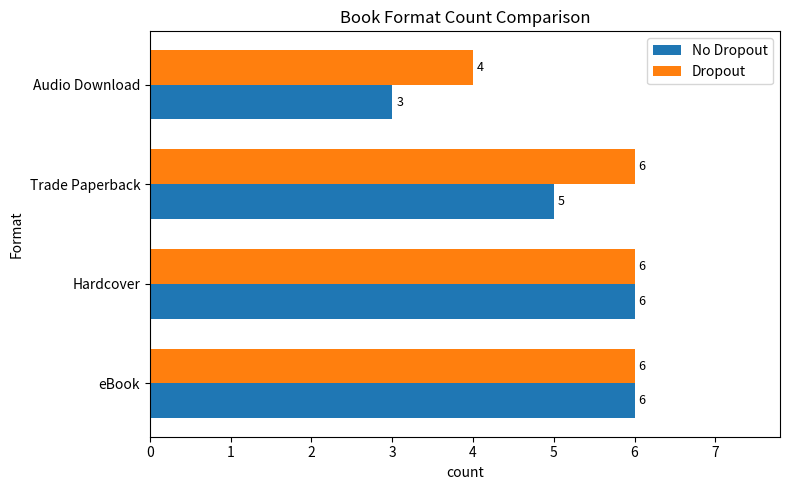

Which series has the largest total across all categories?

Dropout